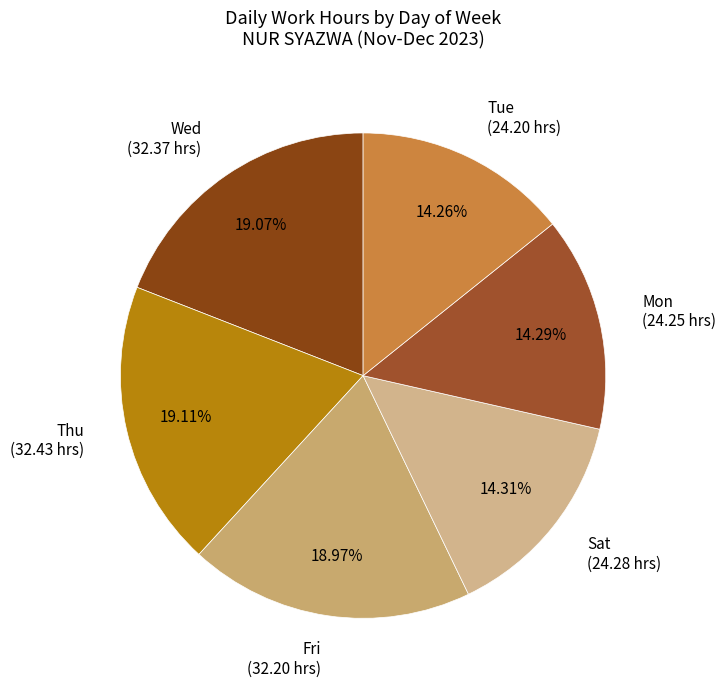

Does any single category account for the majority?

No